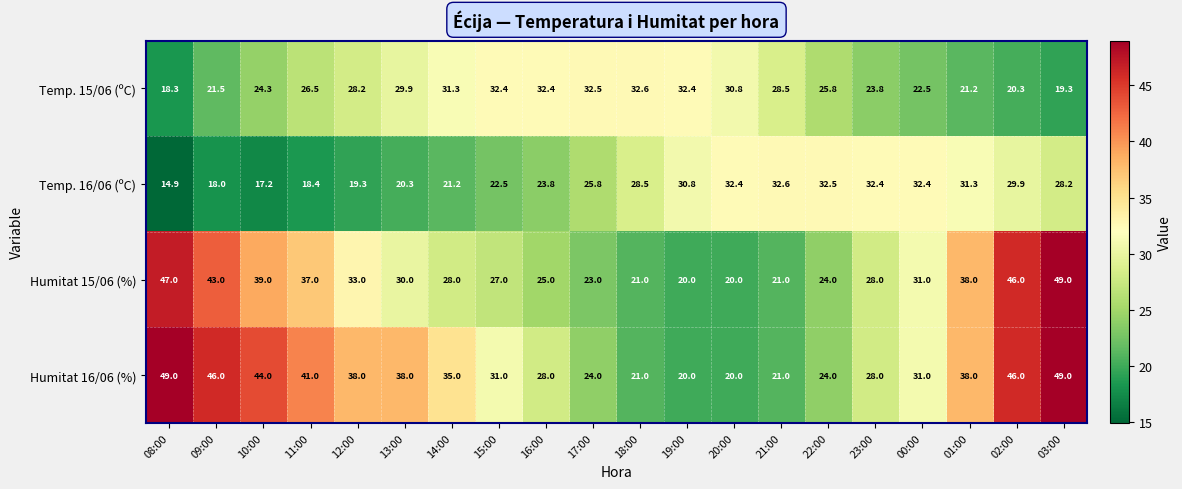

What is the total value across all series at 19:00?

103.2